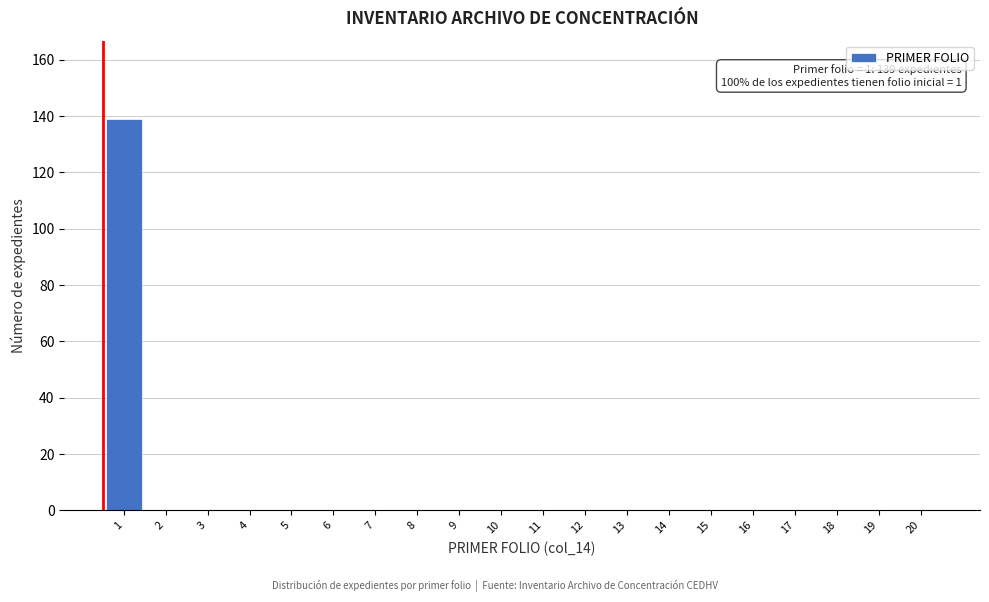

Reading right to left, transcribe all the data shown in this chart.

20=0	19=0	18=0	17=0	16=0	15=0	14=0	13=0	12=0	11=0	10=0	9=0	8=0	7=0	6=0	5=0	4=0	3=0	2=0	1=139